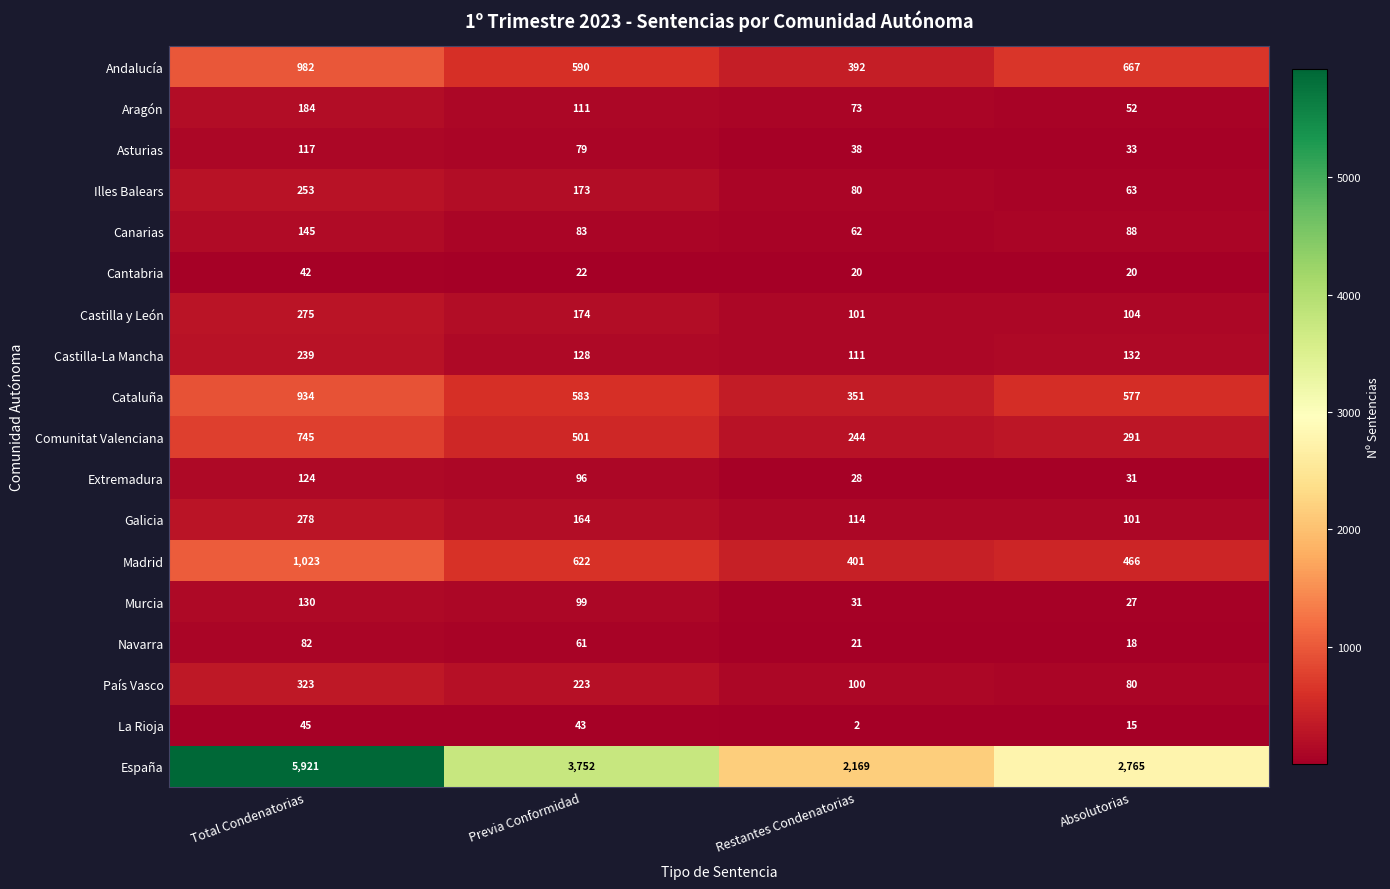

What is the difference between the highest and lowest values at Total Condenatorias?

5879